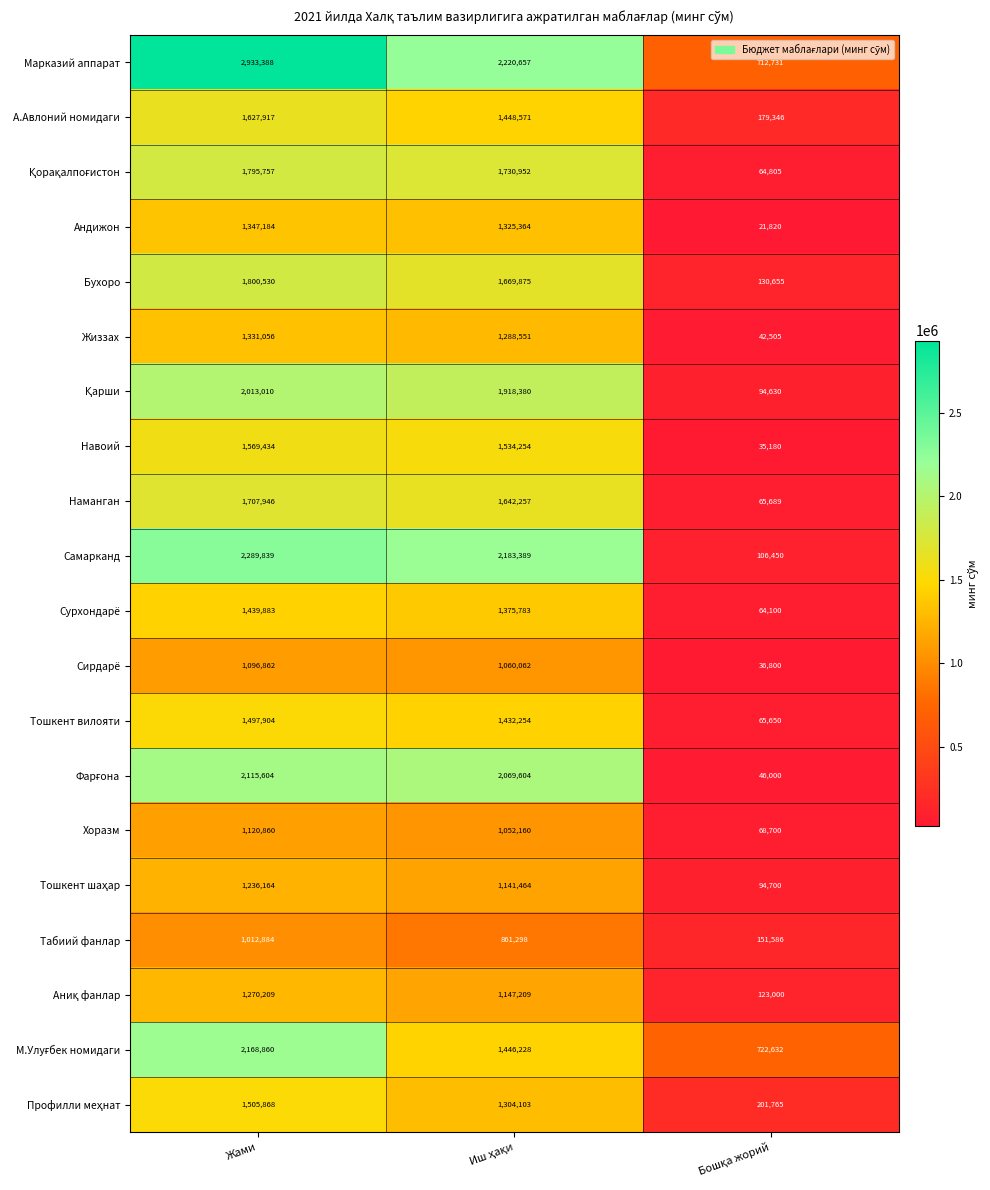

At which category is the sum across all series the highest?

Жами